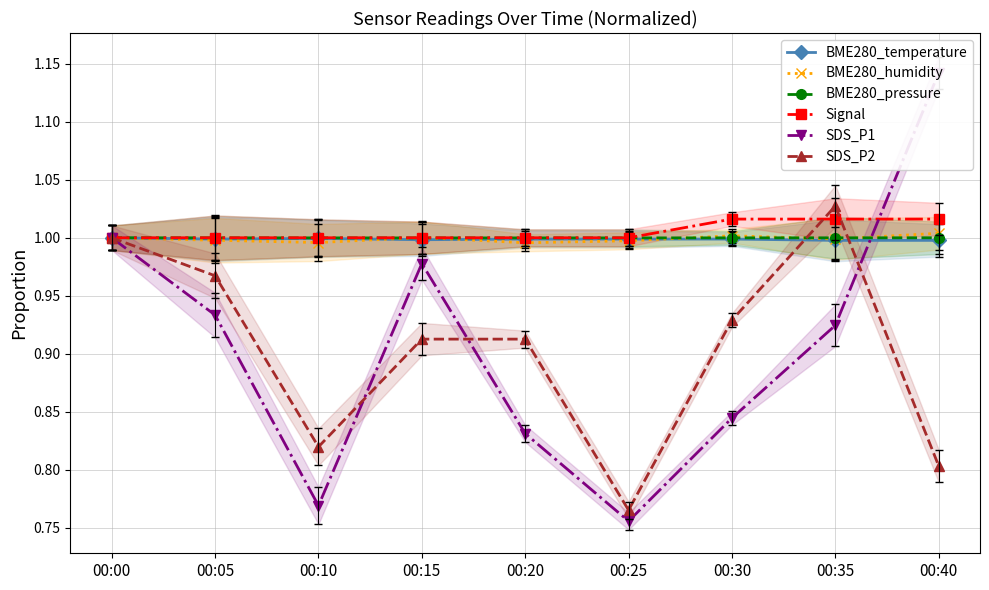

Is it true that SDS_P2 equals 0.3 at 00:15?

False